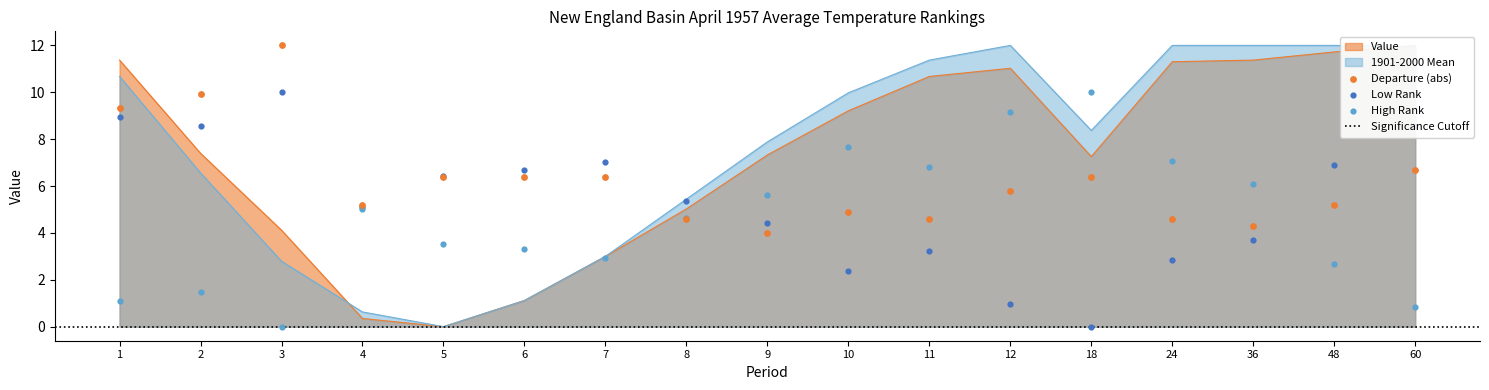

Which series has the largest Y range (max minus min)?

Value